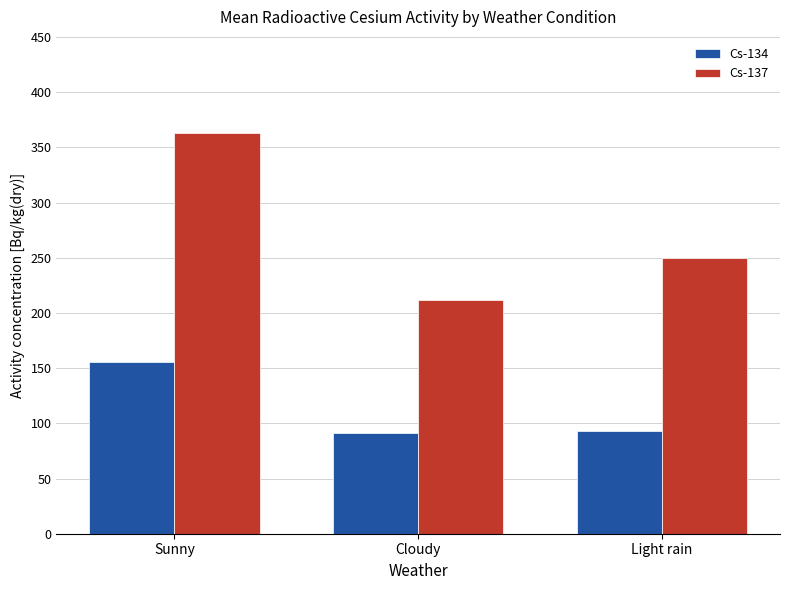

Which series changed the most between Sunny and Cloudy?

Cs-137